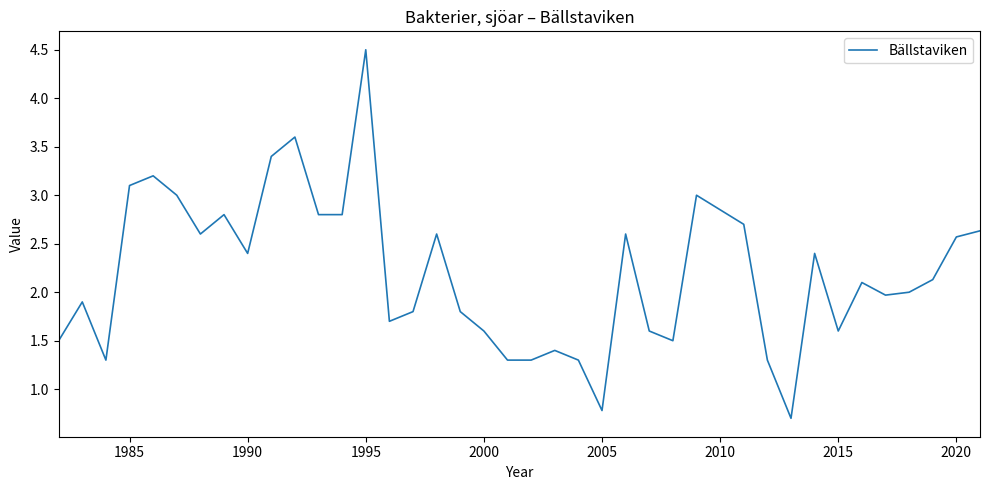

What is the greatest value displayed?

4.5